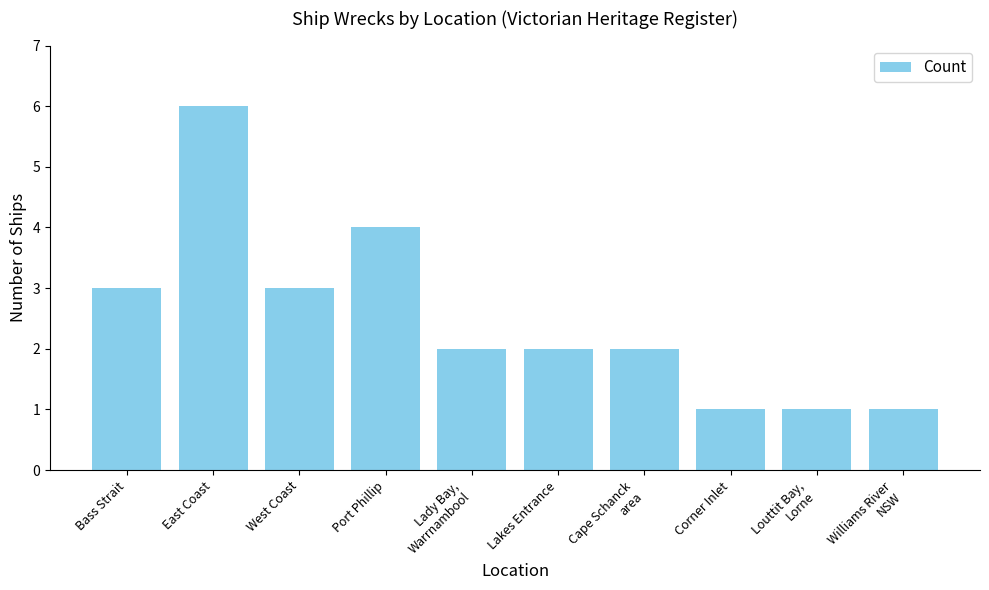

What is the difference between the maximum and minimum values?

5